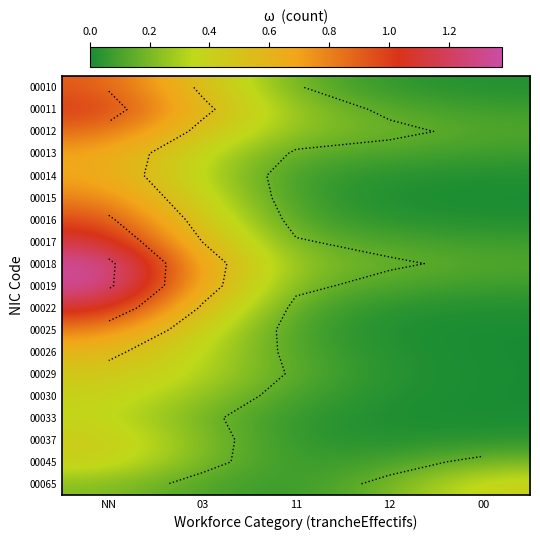

True or false: 00019 has a value of 0.1 at 00.

True